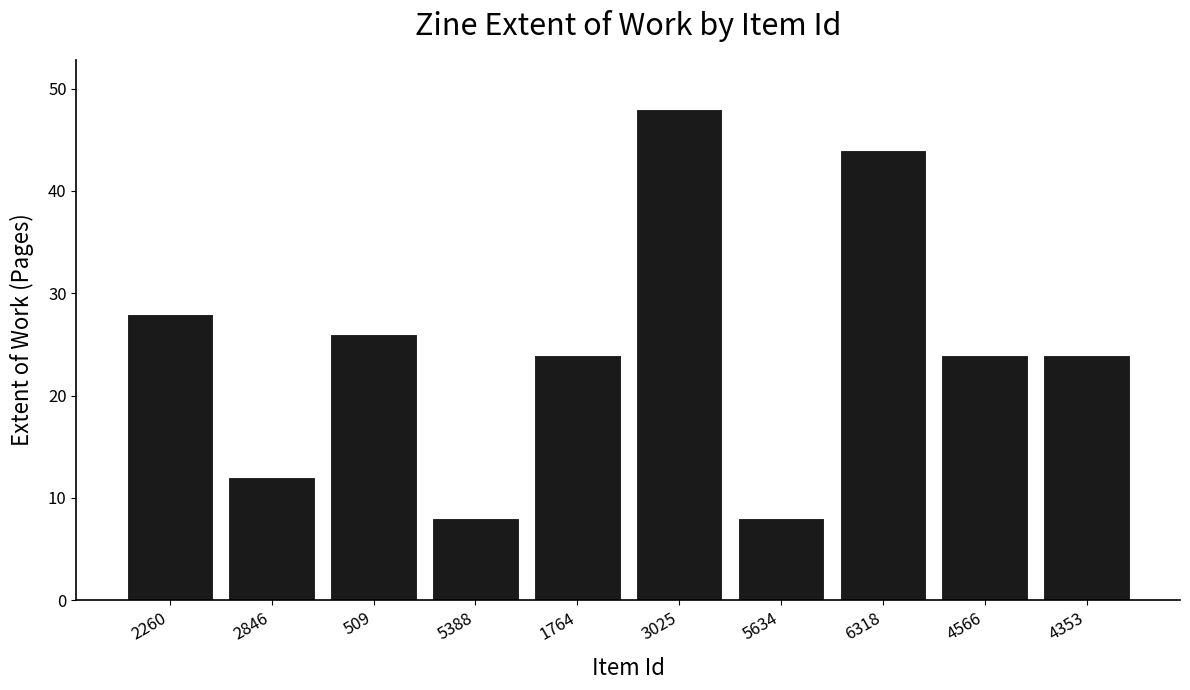

What is the change in value from 6318 to 4353?

-20